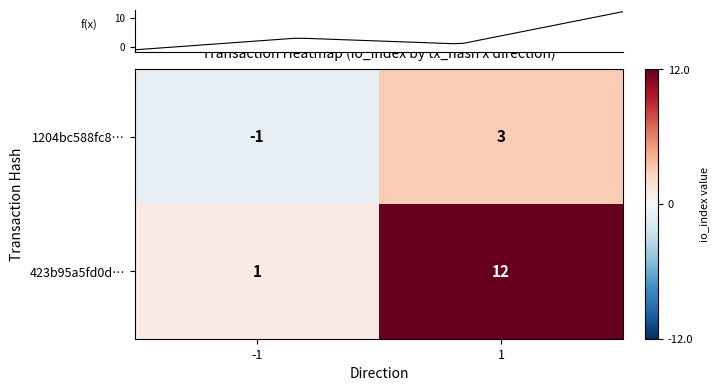

Count the 423b95a5fd0d… values in the range 1 to 12.

2